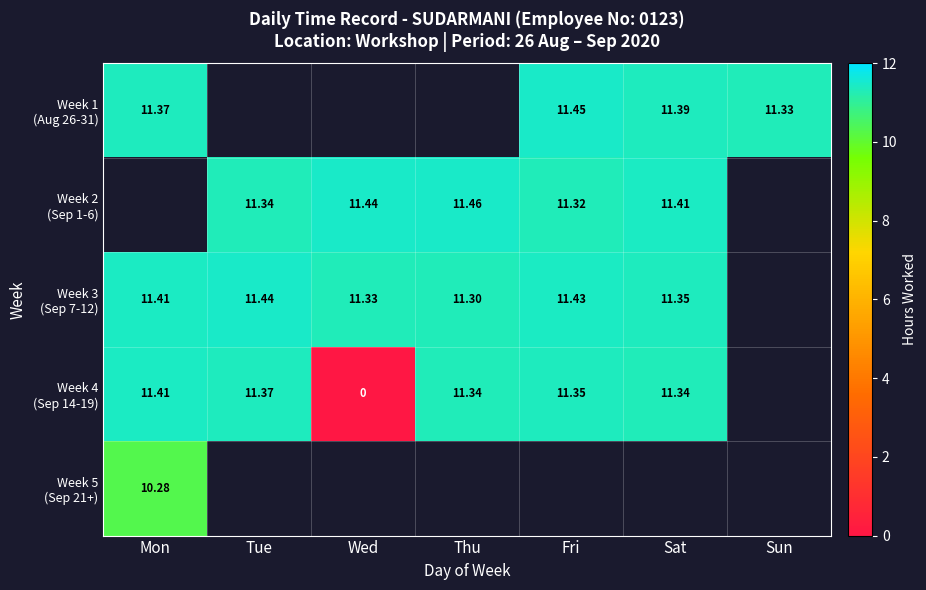

Between Wed and Fri, which series saw the biggest shift?

Week 4 (Sep 14-19)